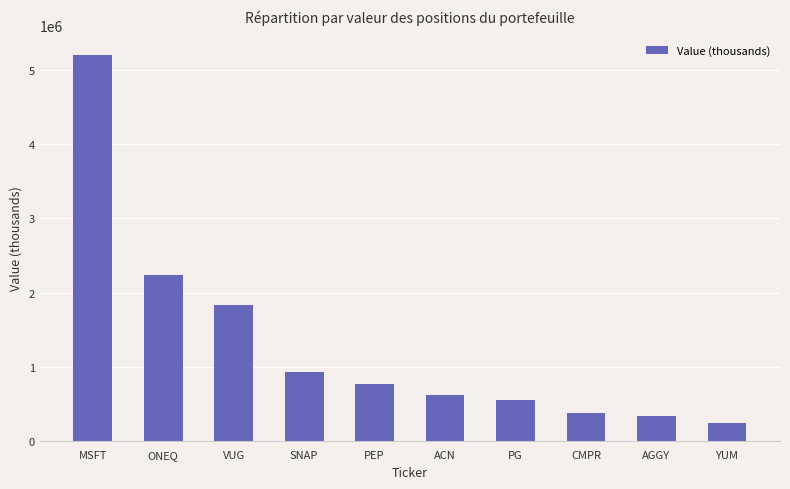

What is the difference between the maximum and second lowest values?

4880026